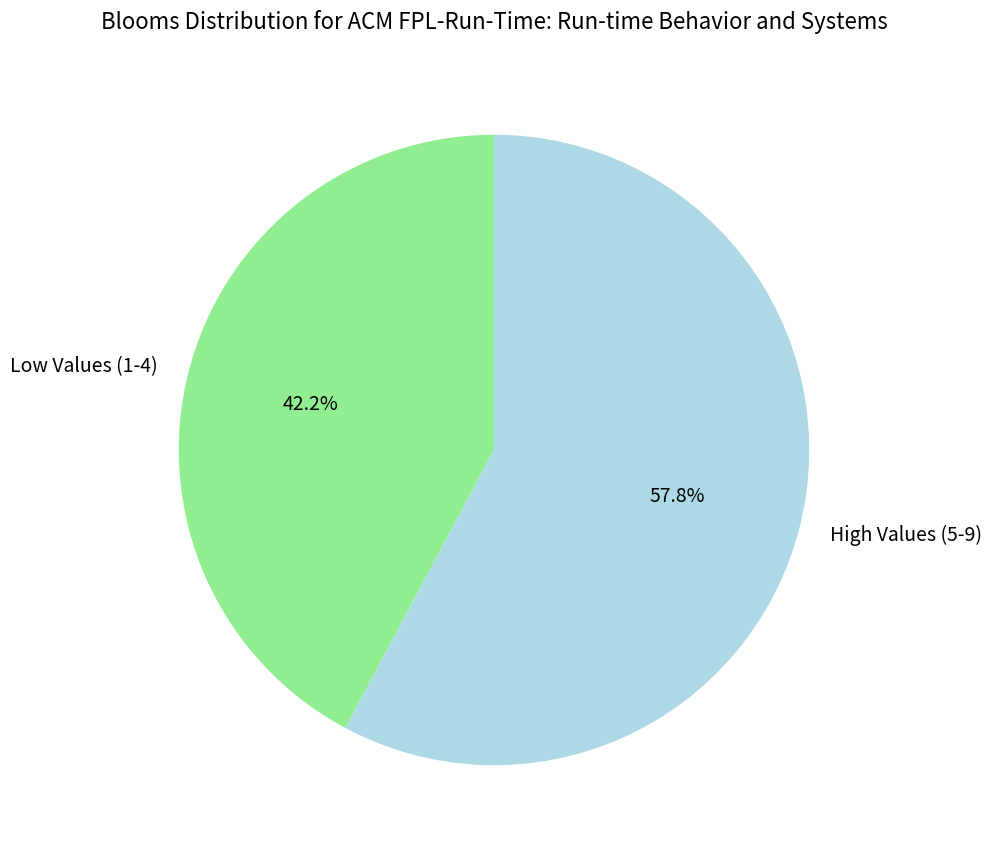

What percentage is NOT represented by Low Values (1-4)?

57.8%